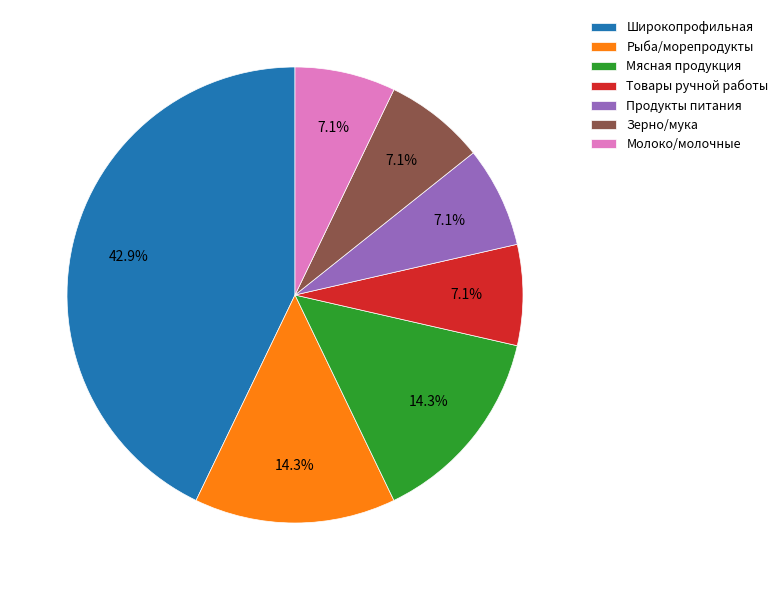

Is Рыба/морепродукты the majority of the pie?

No